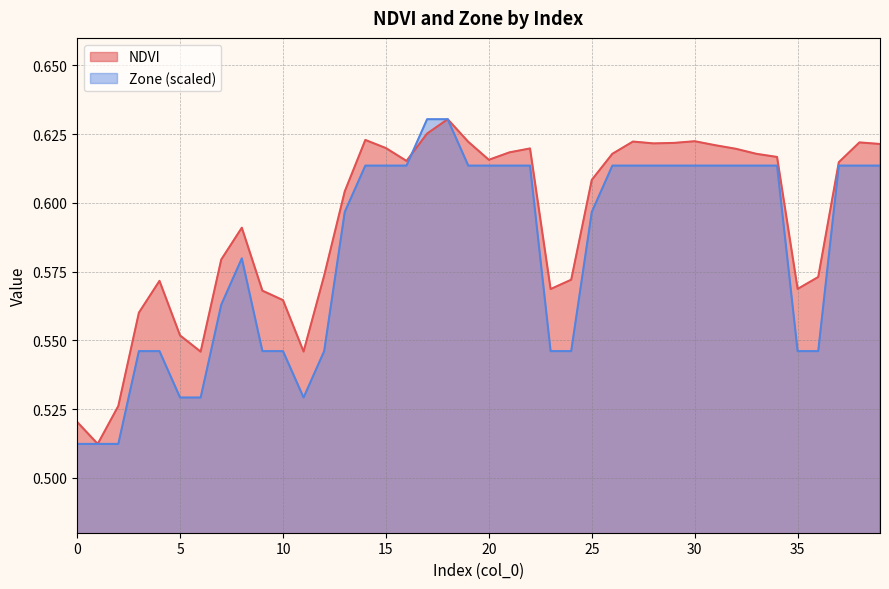

Which category has the highest value across all series?

18